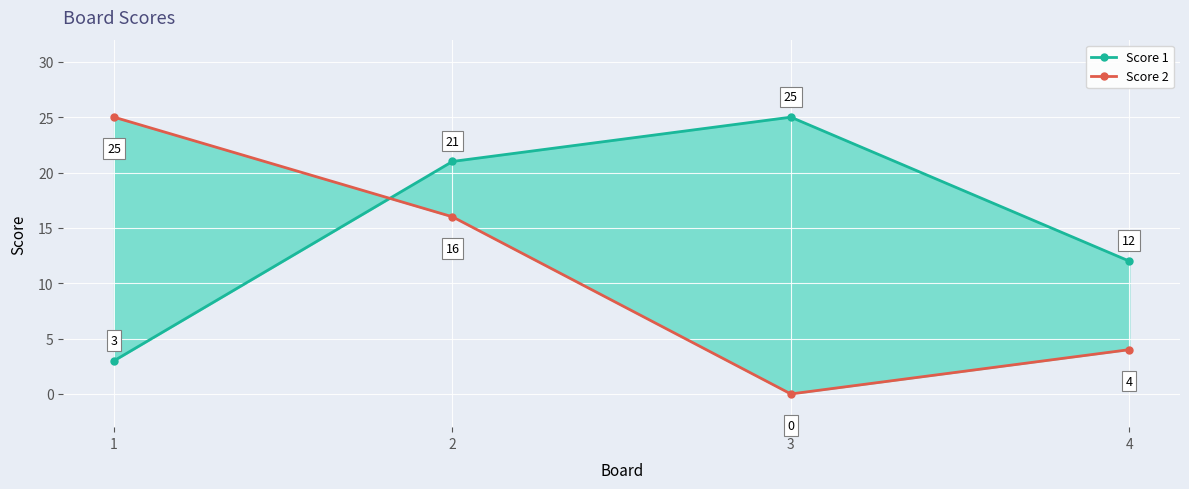

Which series changed the most between 3 and 4?

Score 1